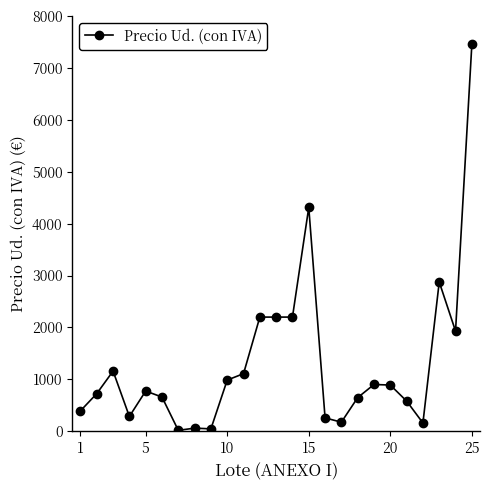

What is the sum of all values?

33017.6